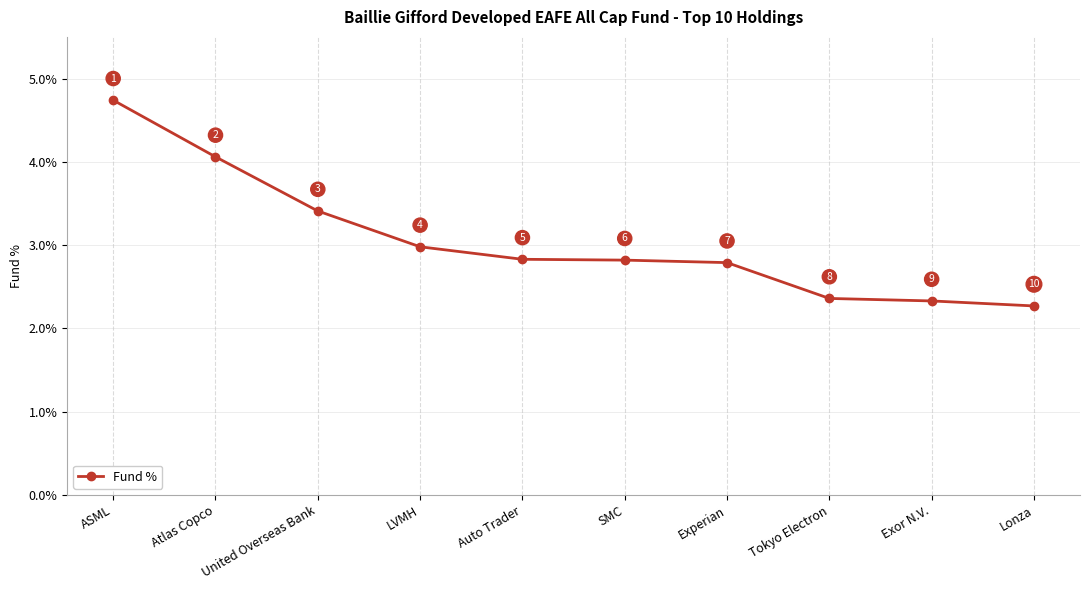

Does the chart display data point markers on the line(s)?

Yes